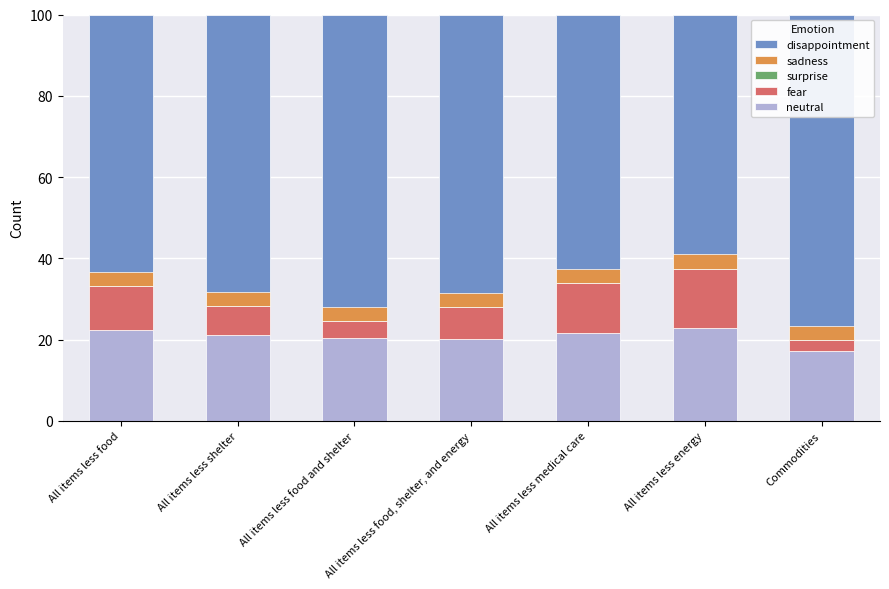

Reading left to right, list all the values displayed in this chart.

neutral: All items less food=22.5	All items less shelter=21.0	All items less food and shelter=20.4	All items less food, shelter, and energy=20.2	All items less medical care=21.6	All items less energy=22.7	Commodities=17.2
fear: All items less food=10.6	All items less shelter=7.2	All items less food and shelter=4.2	All items less food, shelter, and energy=7.7	All items less medical care=12.2	All items less energy=14.7	Commodities=2.6
surprise: All items less food=2.6	All items less shelter=2.3	All items less food and shelter=2.6	All items less food, shelter, and energy=2.0	All items less medical care=2.5	All items less energy=2.1	Commodities=2.7
disappointment: All items less food=64.4	All items less shelter=69.5	All items less food and shelter=72.8	All items less food, shelter, and energy=70.1	All items less medical care=63.6	All items less energy=60.5	Commodities=77.5
sadness: All items less food=3.5	All items less shelter=3.5	All items less food and shelter=3.5	All items less food, shelter, and energy=3.5	All items less medical care=3.5	All items less energy=3.5	Commodities=3.5